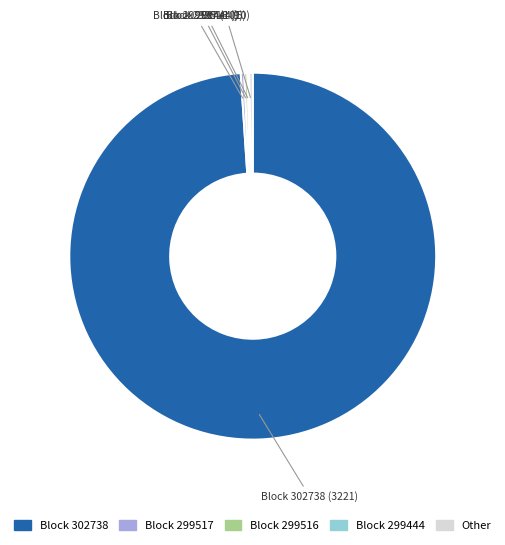

Is there any slice that represents more than half of the pie?

Yes